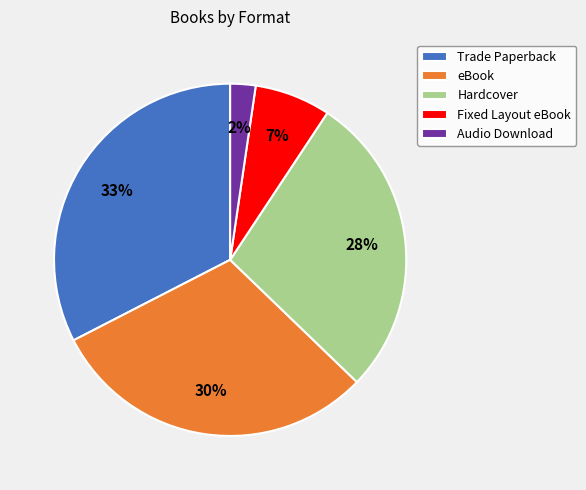

Does any single category account for the majority?

No